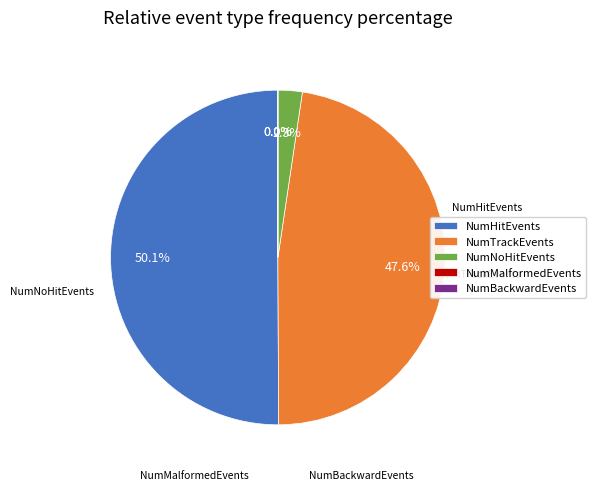

What portion of the pie excludes NumHitEvents?

49.9%